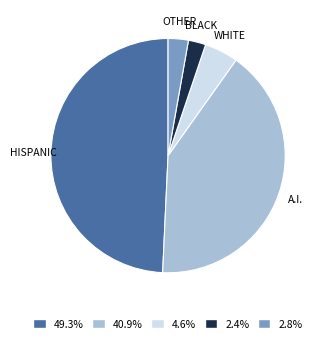

Is there a majority slice in this chart?

No